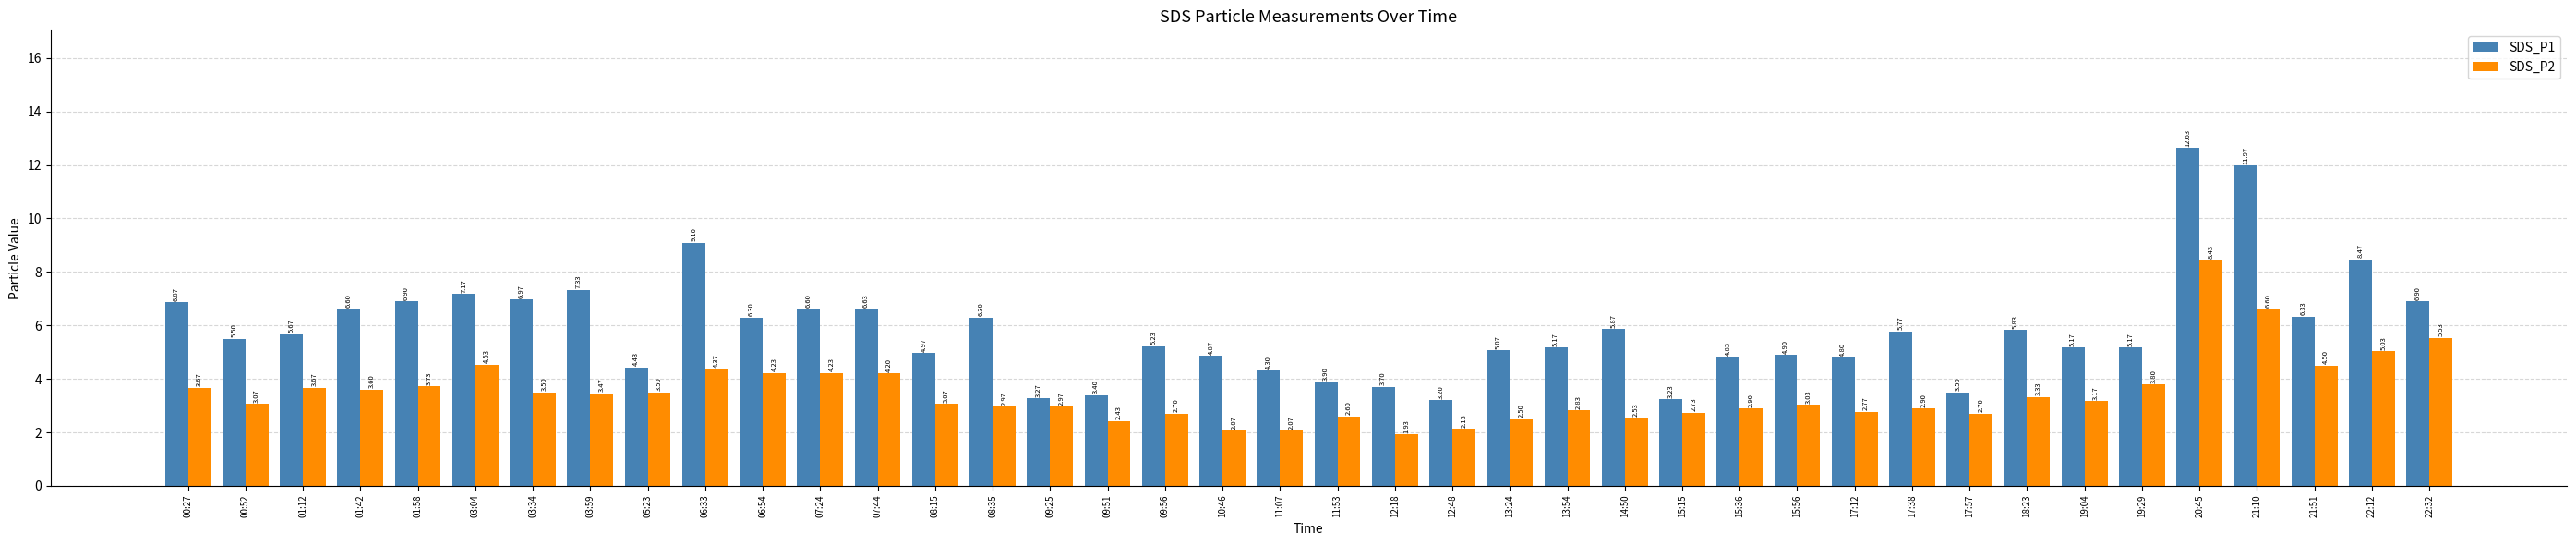

What are all the series names shown in the legend?

SDS_P1, SDS_P2